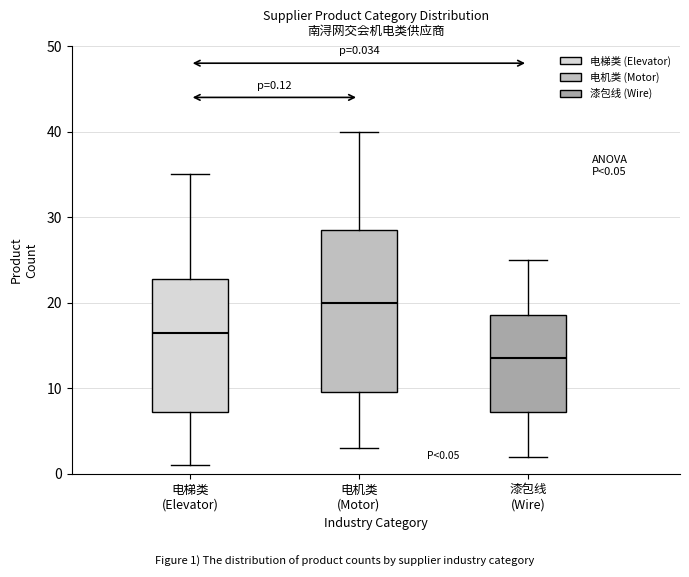

Which box has the lowest median line?

漆包线 (Wire)